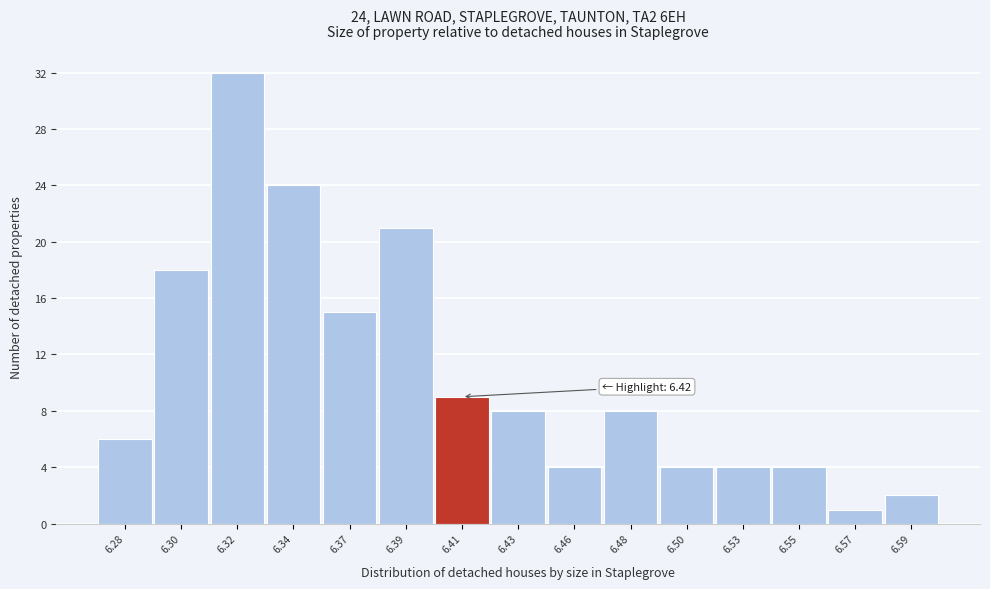

Reading left to right, list all the values displayed in this chart.

6.28=6	6.30=18	6.32=32	6.34=24	6.37=15	6.39=21	6.41=9	6.43=8	6.46=4	6.48=8	6.50=4	6.53=4	6.55=4	6.57=1	6.59=2